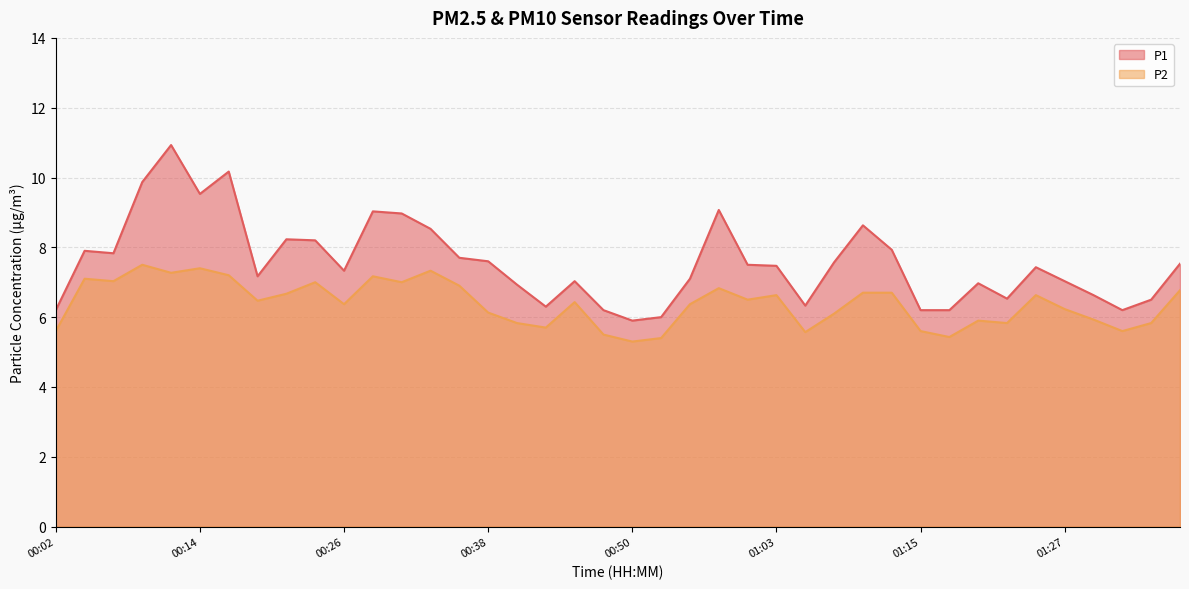

What is the minimum value shown in the chart?

5.3